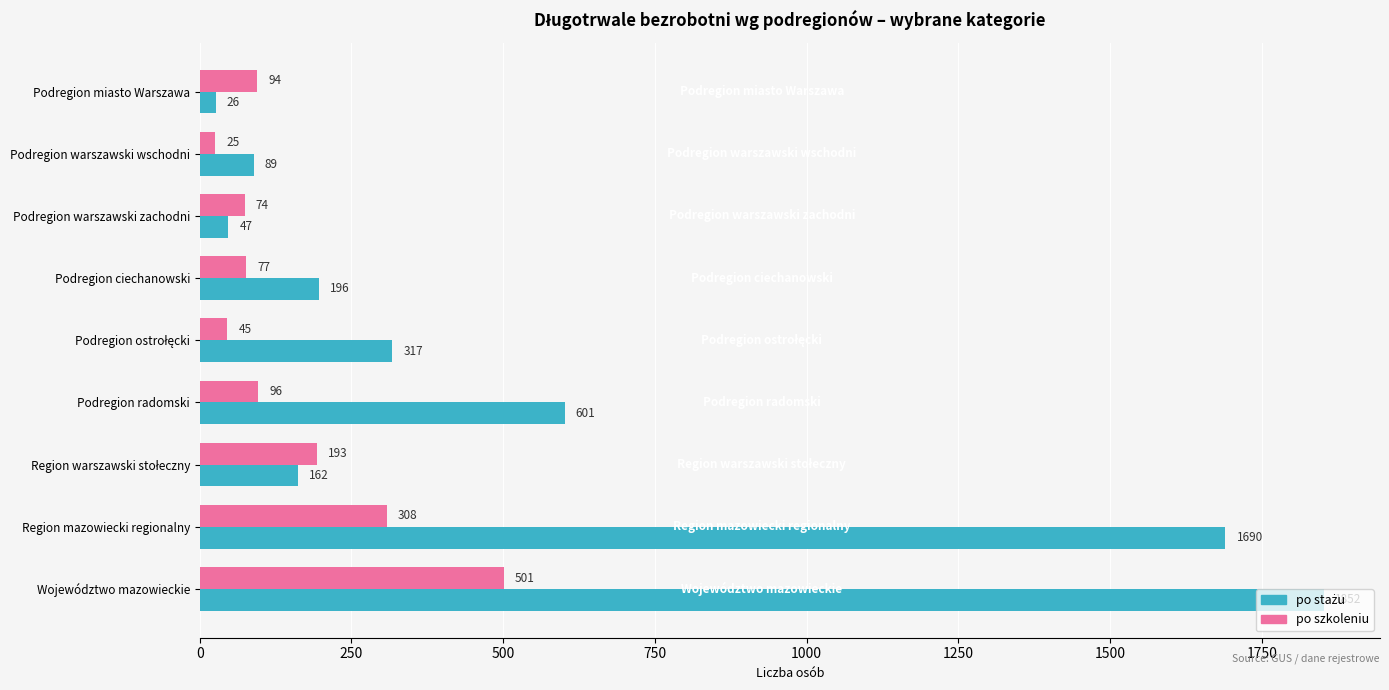

How many categories are shown in the chart?

9